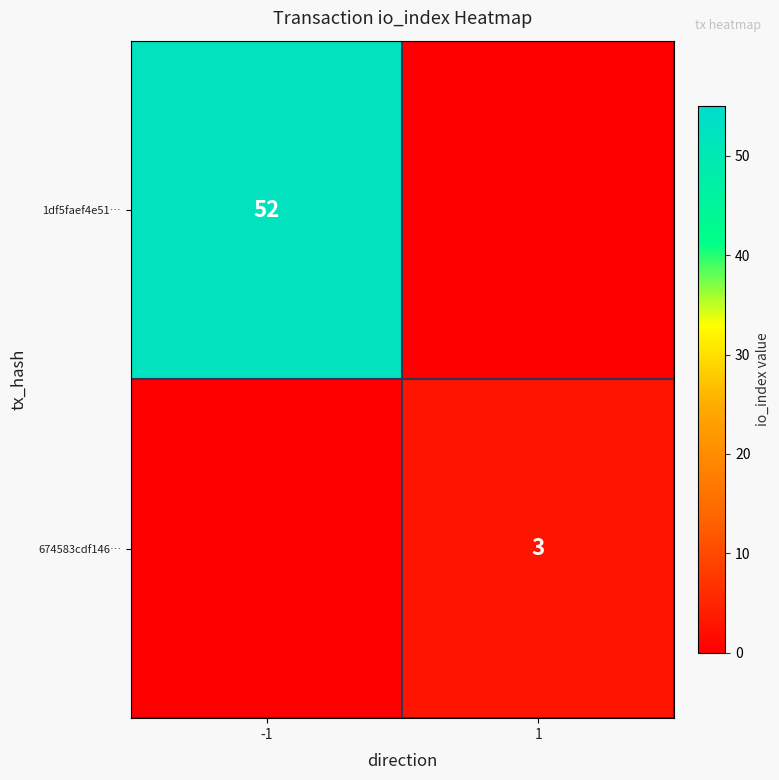

True or false: 674583cdf146… has a value of 4 at 1.

False